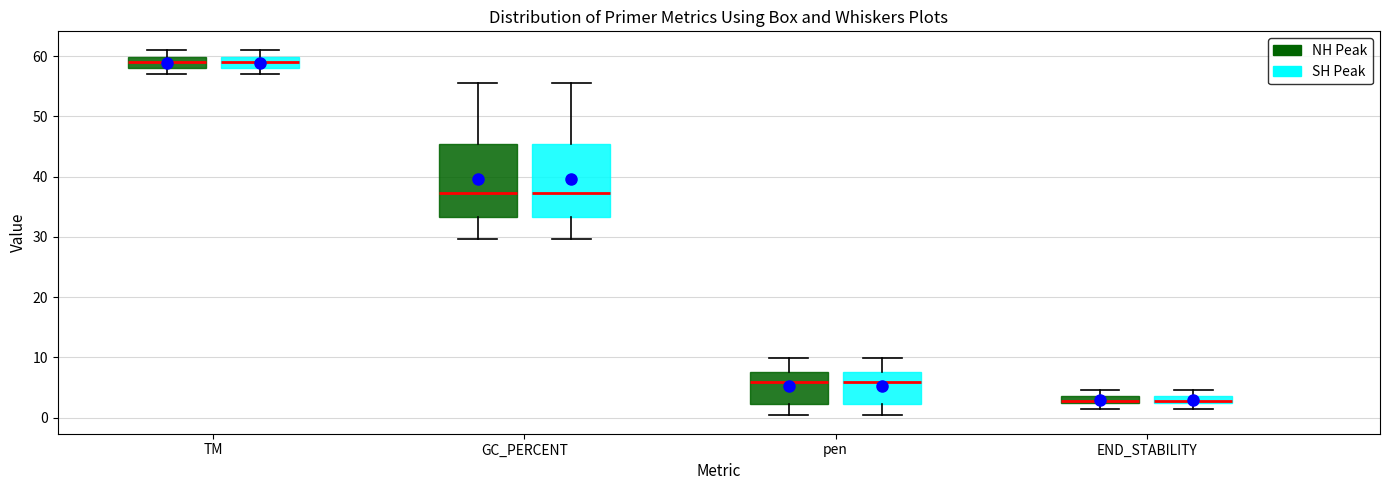

Where does the median line of the box for END_STABILITY (SH Peak) sit on the y-axis? The values are not printed on the chart, so give them approximately, as read against the axis.

3